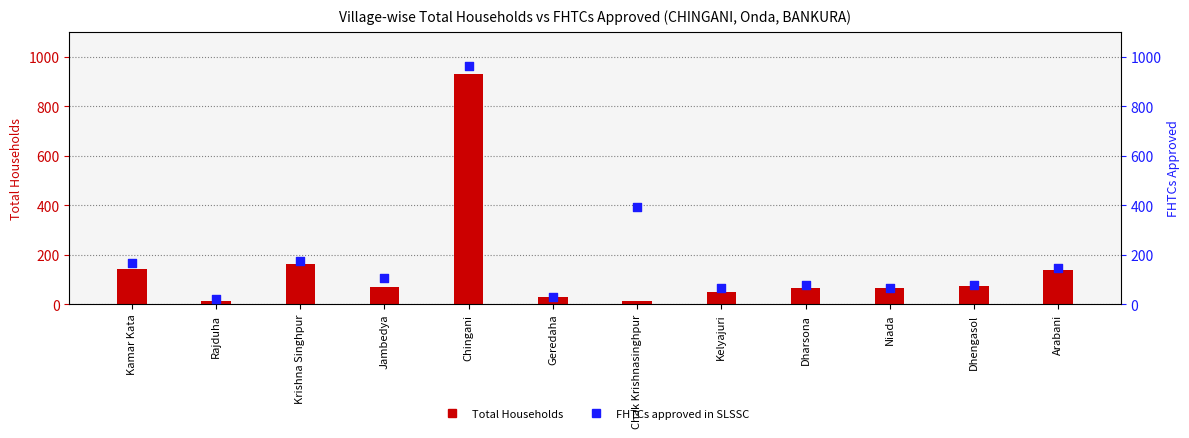

Which series has the largest Y range (max minus min)?

FHTCs approved in SLSSC